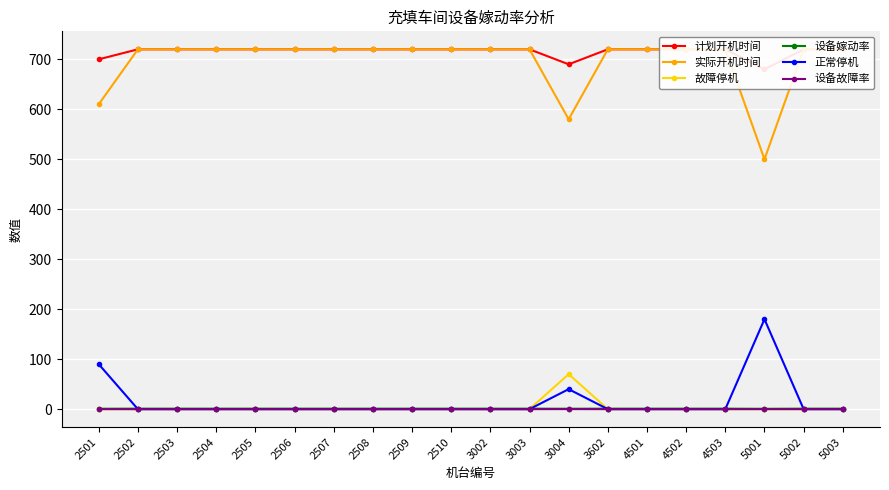

True or false: 设备故障率 and 计划开机时间 cross at least once.

False